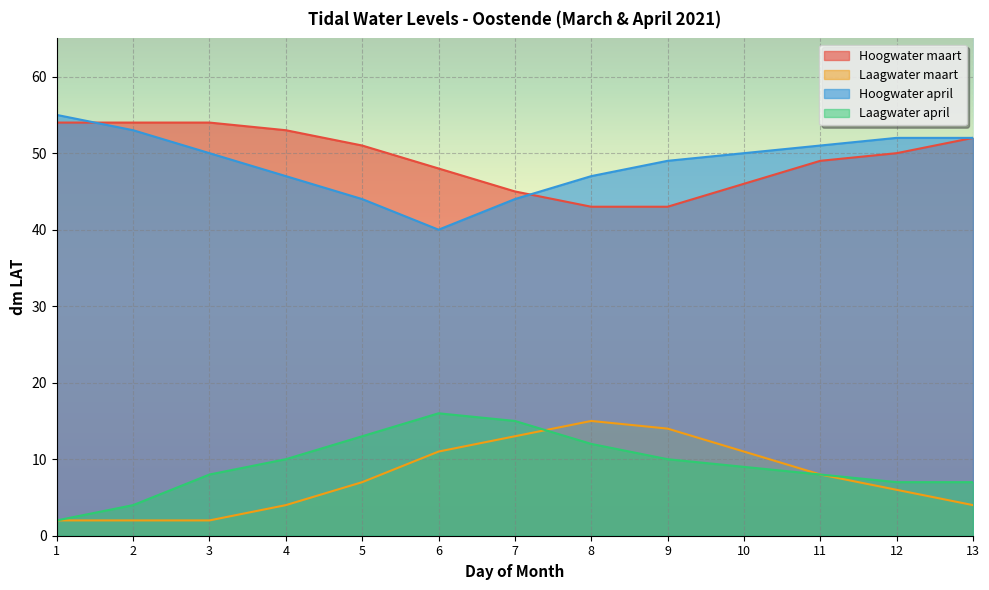

What is the value of the Laagwater maart point at the 3rd from the left?

2